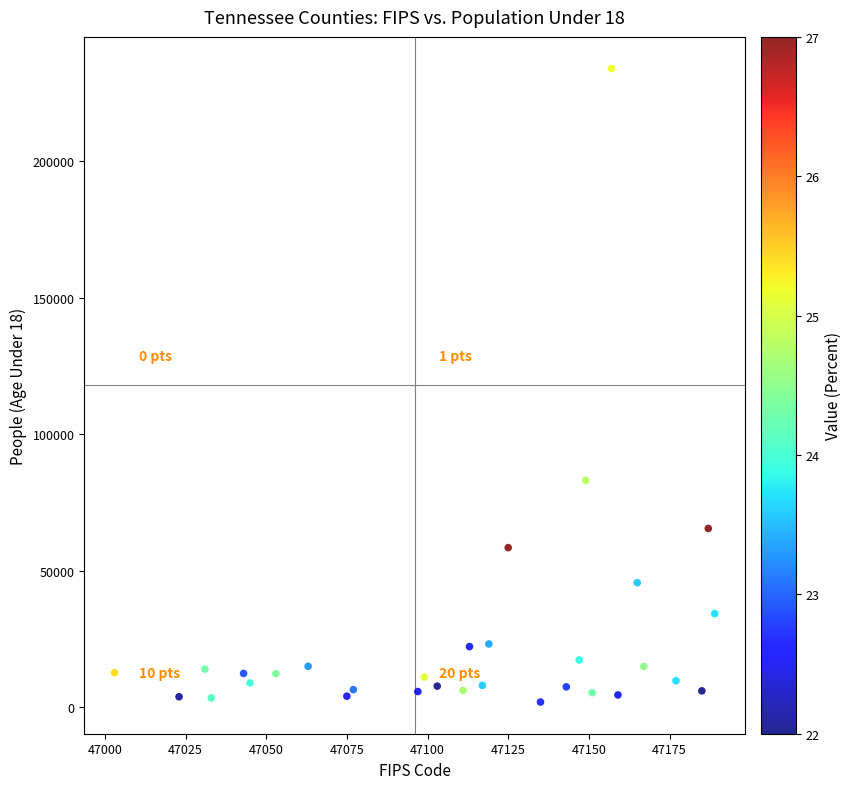

What Y value in the scatter plot is closest to 117902?

83108